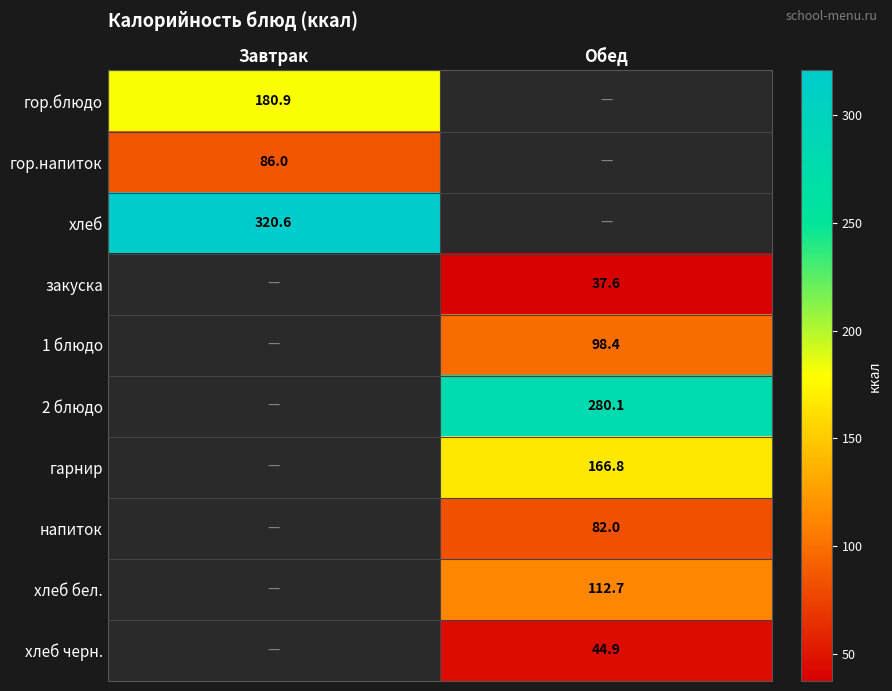

Is the value of гор.напиток at Завтрак greater than the value of 1 блюдо at Обед?

No